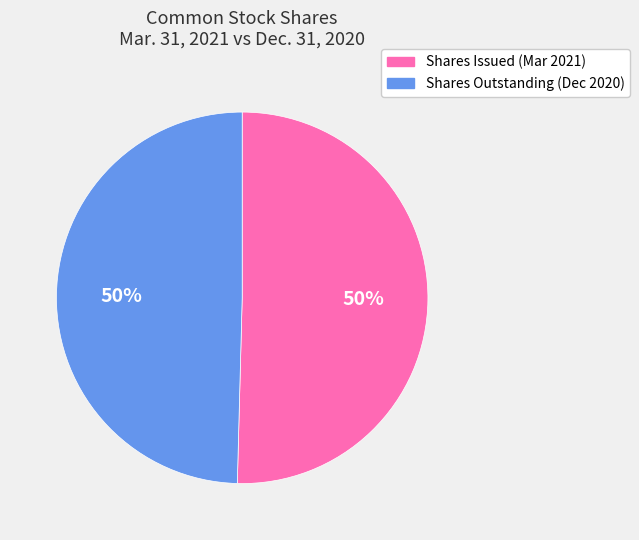

How many slices are in this pie chart?

2